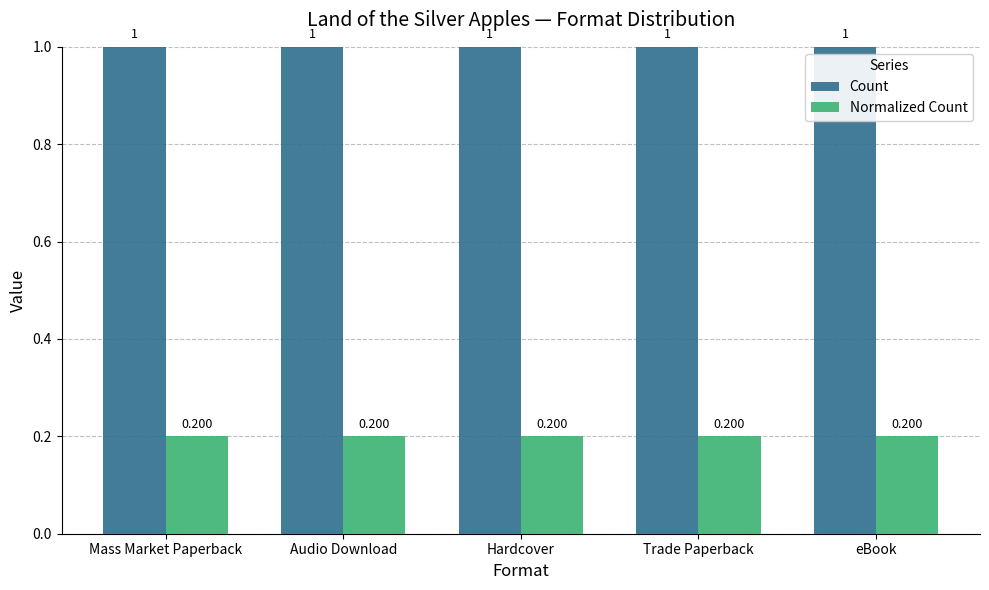

How many bars are there in each group?

2